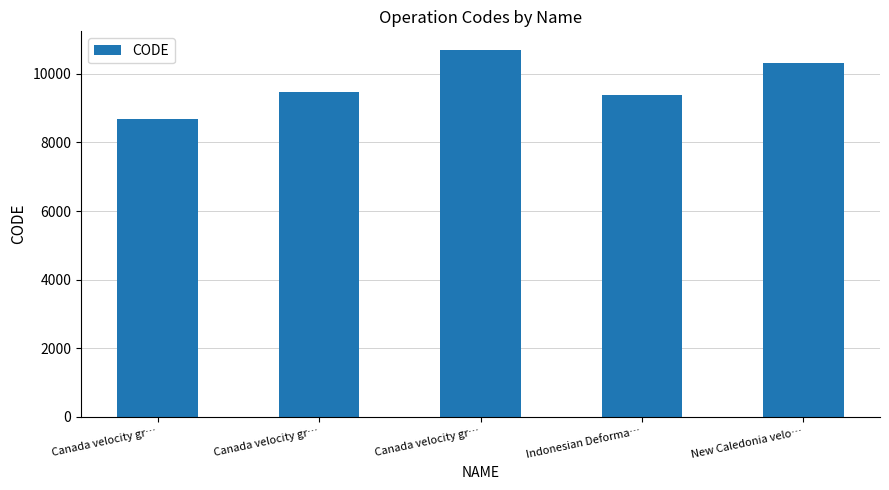

What is the change in value from Canada velocity gr… to Indonesian Deforma…?

-1332